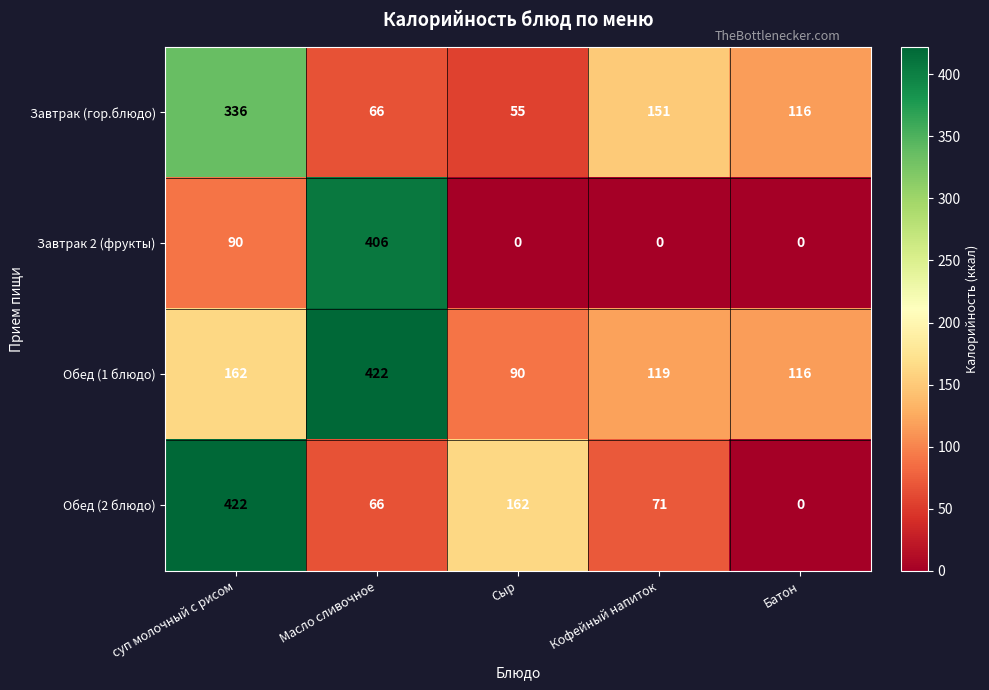

Reading left to right, extract all data points from this chart.

Завтрак (гор.блюдо): 336	66	55	151	116
Завтрак 2 (фрукты): 90	406	0	0	0
Обед (1 блюдо): 162	422	90	119	116
Обед (2 блюдо): 422	66	162	71	0